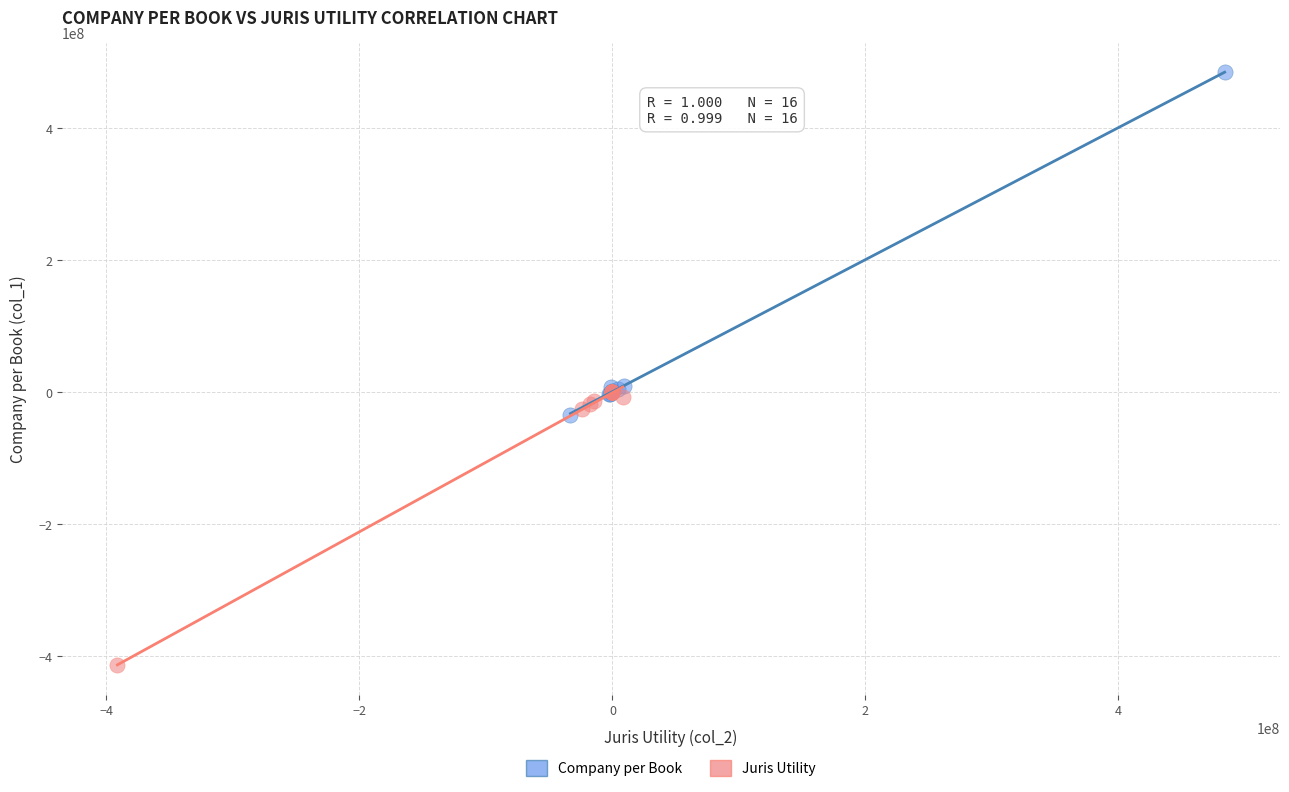

Which series reaches the maximum Y coordinate?

Company per Book